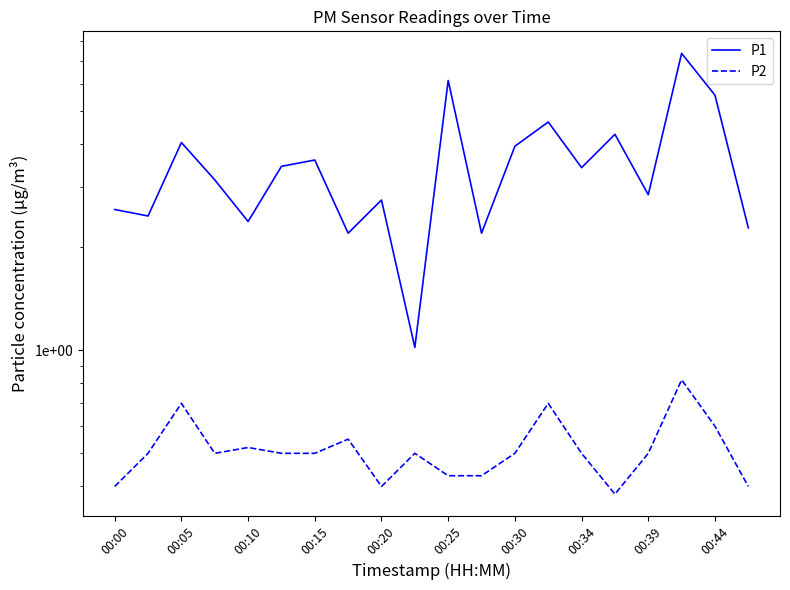

Which series has the largest total across all categories?

P1